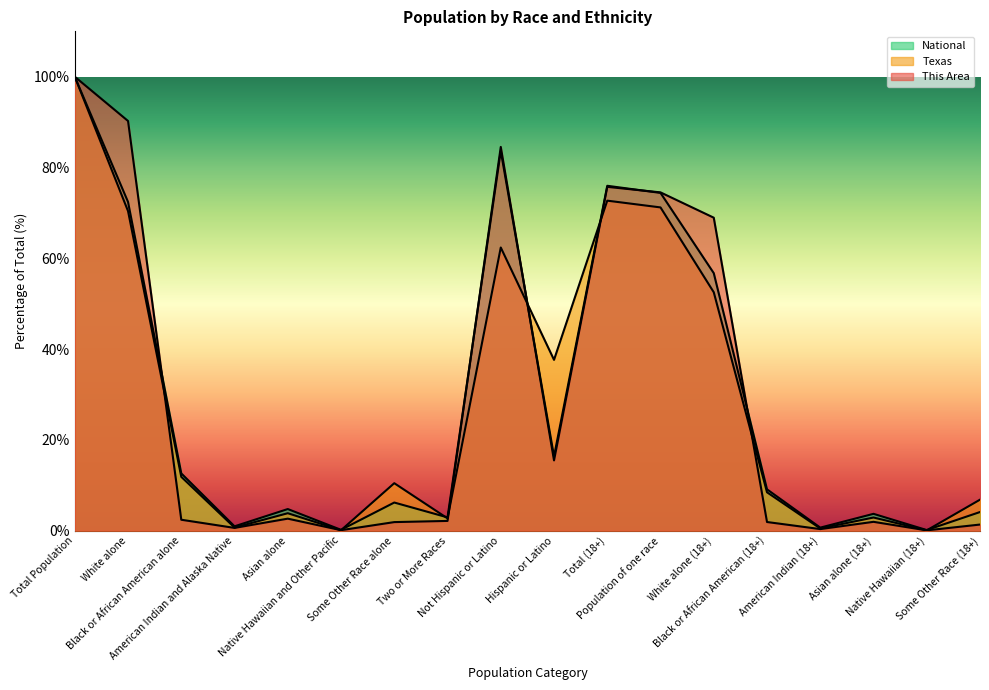

Reading right to left, list all the values displayed in this chart.

This Area: 1.3	0.1	1.9	0.3	1.9	68.9	74.5	75.7	15.5	84.5	2.1	1.9	0.1	2.6	0.6	2.4	90.2	100.0
Texas: 6.8	0.1	2.9	0.5	8.4	52.5	71.2	72.7	37.6	62.4	2.7	10.5	0.1	3.8	0.7	11.8	70.4	100.0
National: 4.1	0.1	3.7	0.7	9.1	56.7	74.4	76.0	16.3	83.7	2.9	6.2	0.2	4.8	0.9	12.6	72.4	100.0